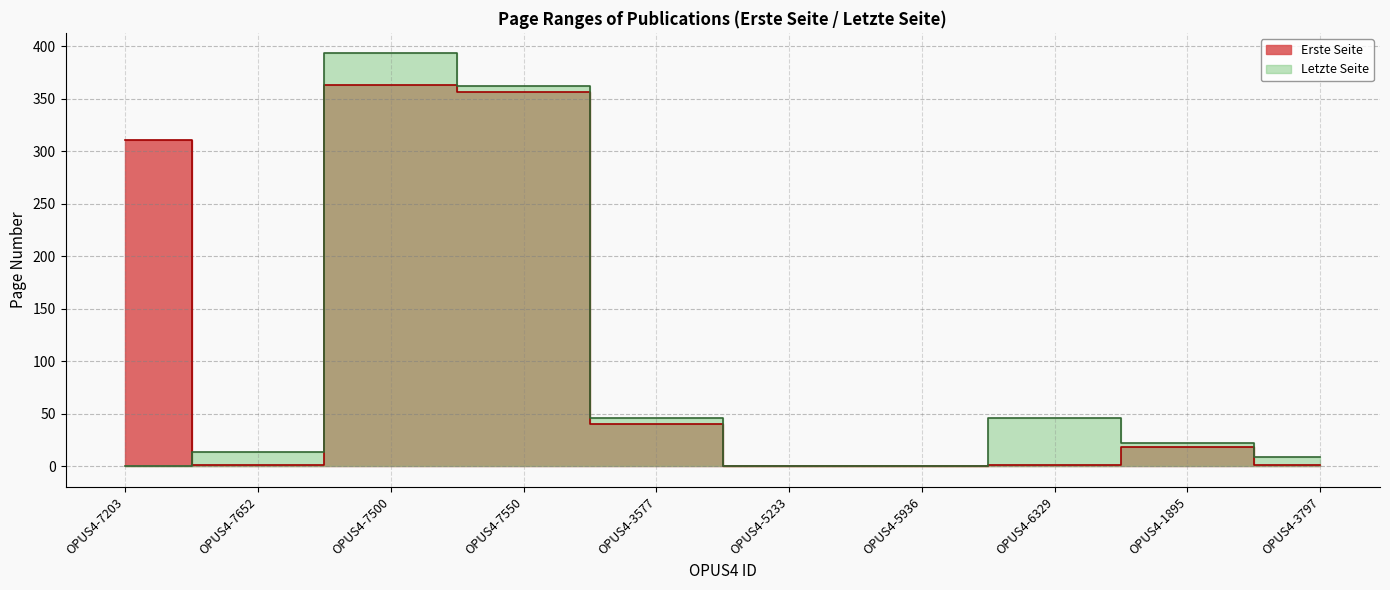

How many interior local valleys does the Erste Seite series have?

1